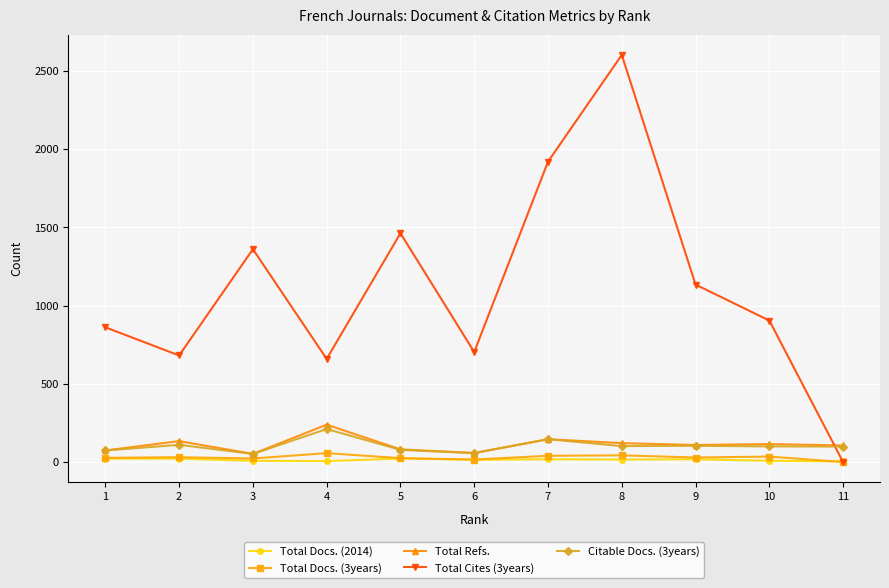

What are all the series names shown in the legend?

Total Docs. (2014), Total Docs. (3years), Total Refs., Total Cites (3years), Citable Docs. (3years)